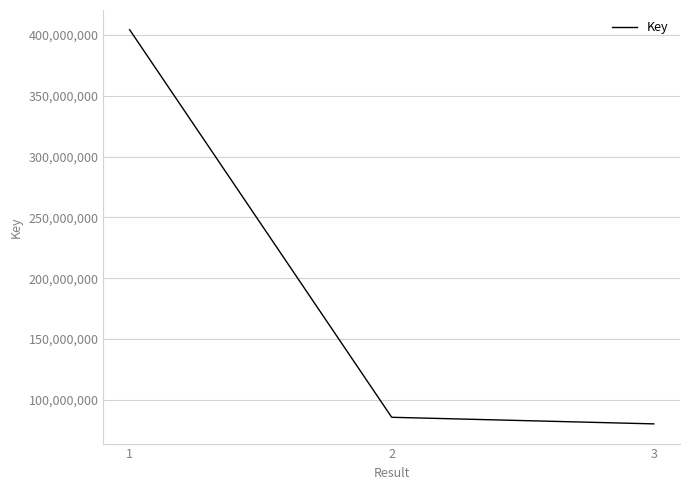

Reading left to right, transcribe all the data shown in this chart.

1=404419229	2=85710021	3=80288964